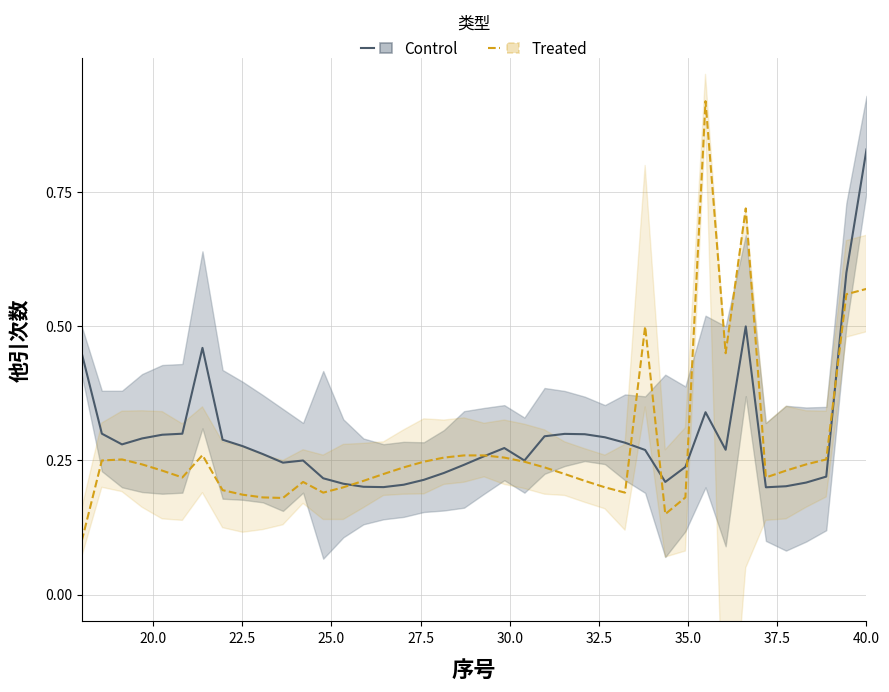

Rank the series by their maximum value, from highest to lowest.

Treated, Control